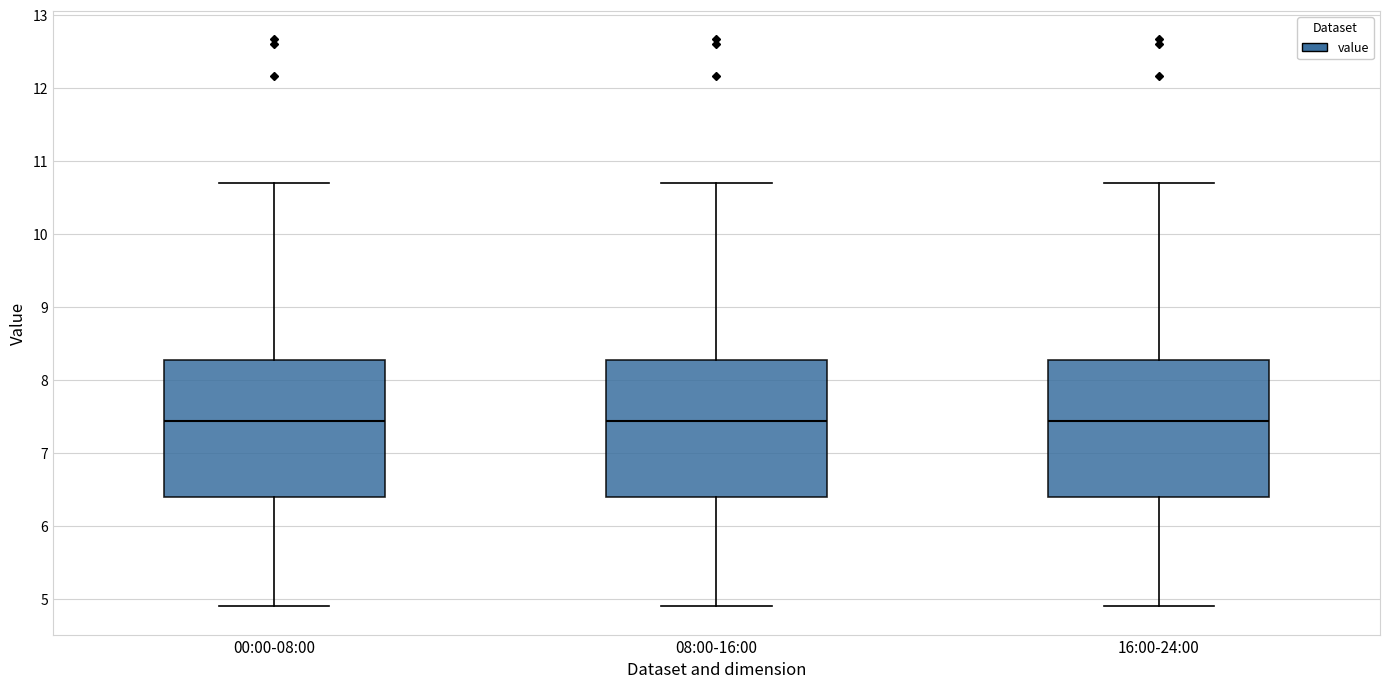

Where is the upper edge of the box for 00:00-08:00 on the y-axis? The values are not printed on the chart, so give them approximately, as read against the axis.

8.3